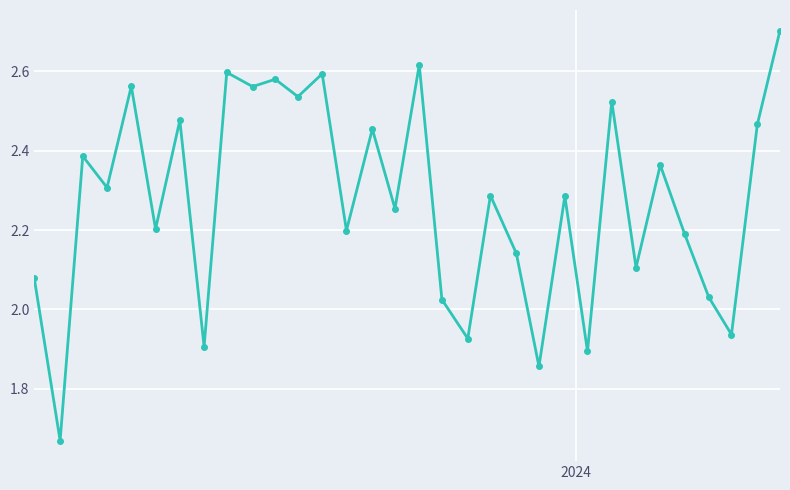

What is the greatest value displayed?

2.7